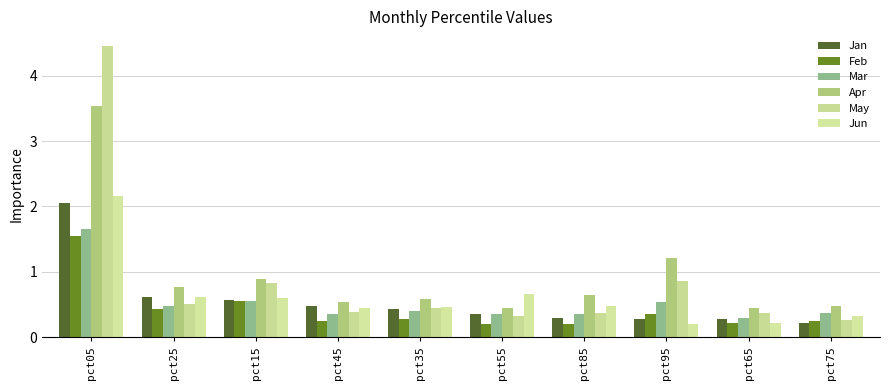

Is the value of May at pct85 greater than the value of Jun at pct35?

No